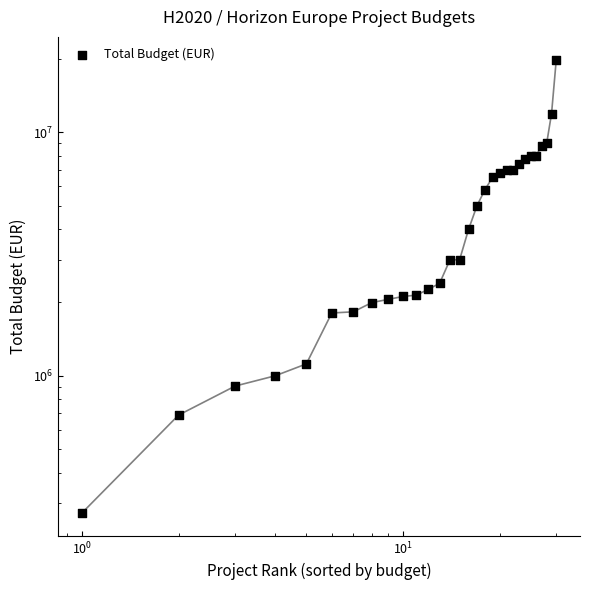

Between $\mathdefault{10^{-2}}$ and $\mathdefault{10^{3}}$, which is larger?

$\mathdefault{10^{3}}$